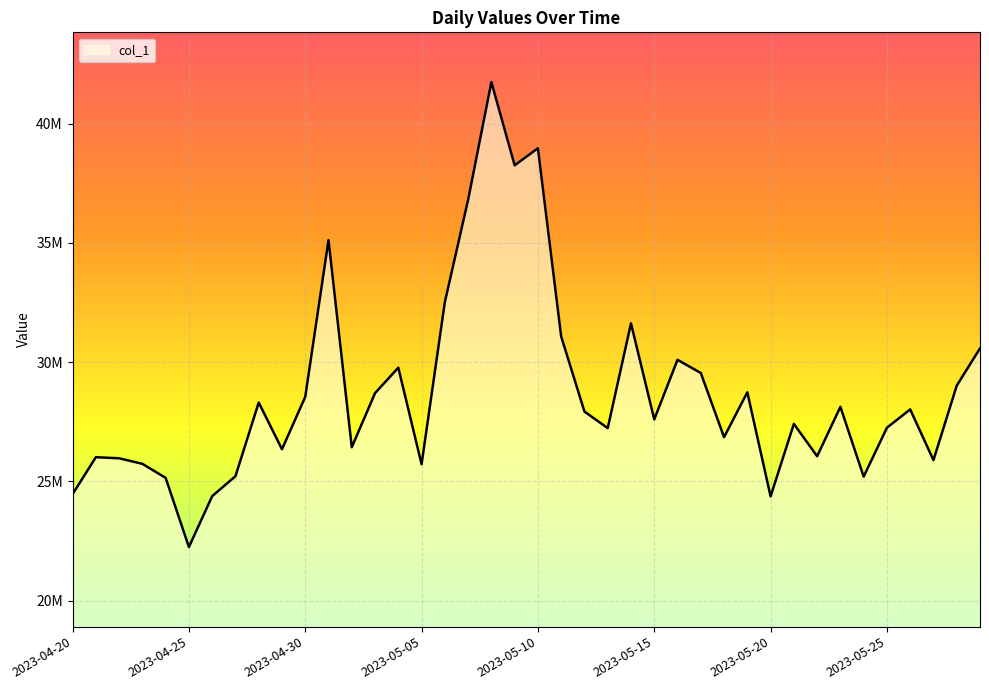

What is the minimum value shown in the chart?

22252108.6